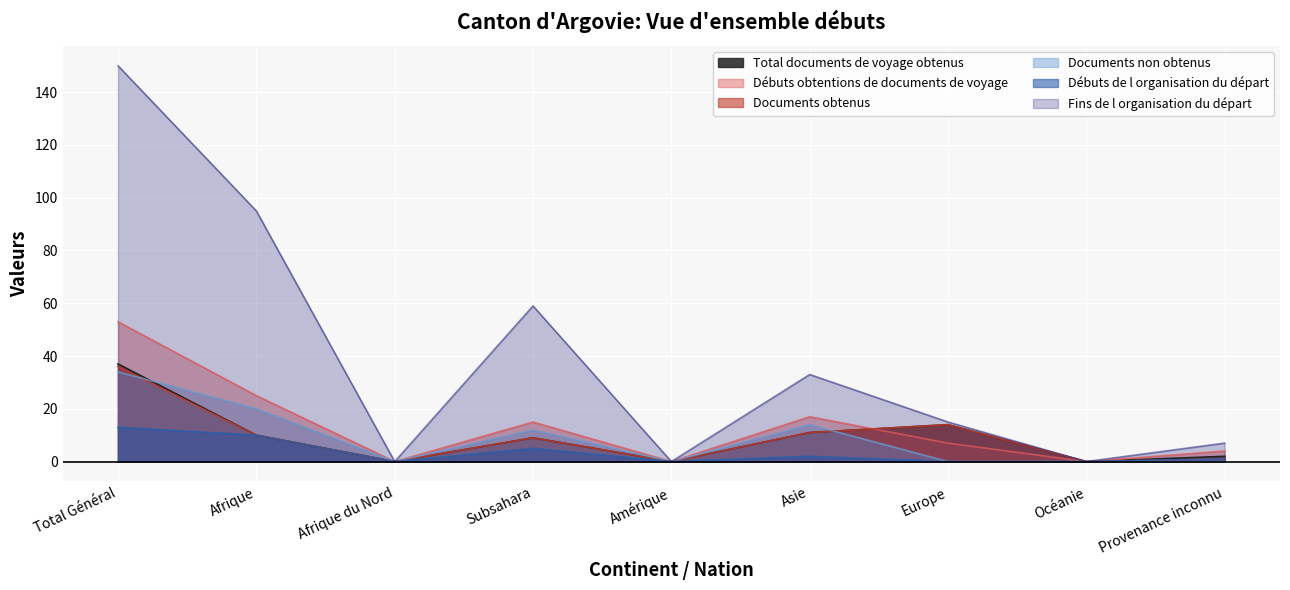

Is it true that Débuts obtentions de documents de voyage equals 0 at Amérique?

True